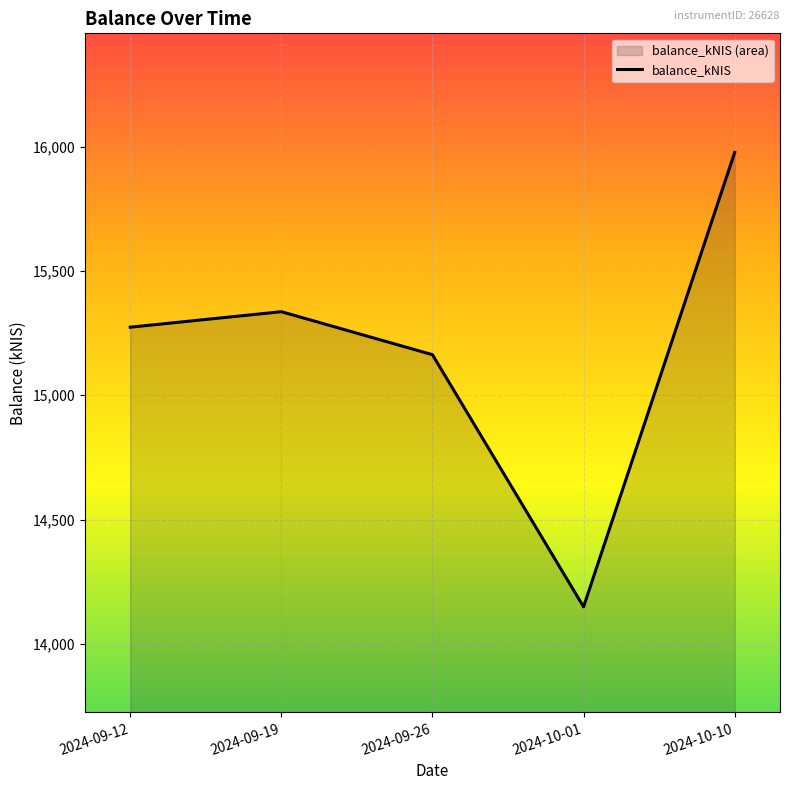

Which category has the lowest value across all series?

2024-10-01